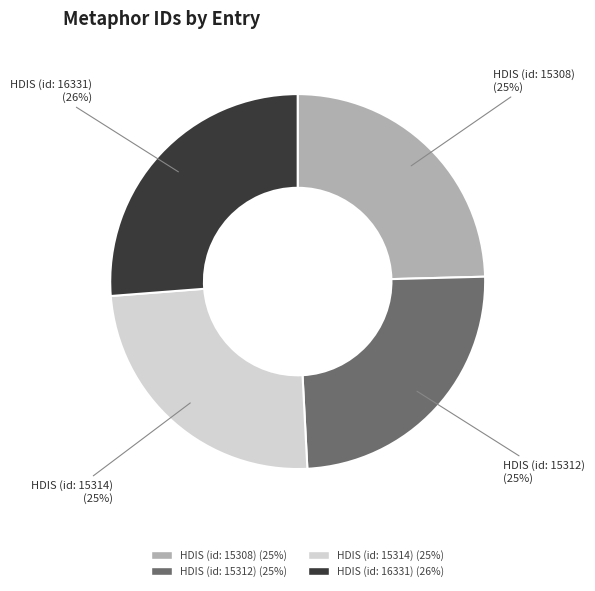

Which slice is the largest?

HDIS (id: 16331)